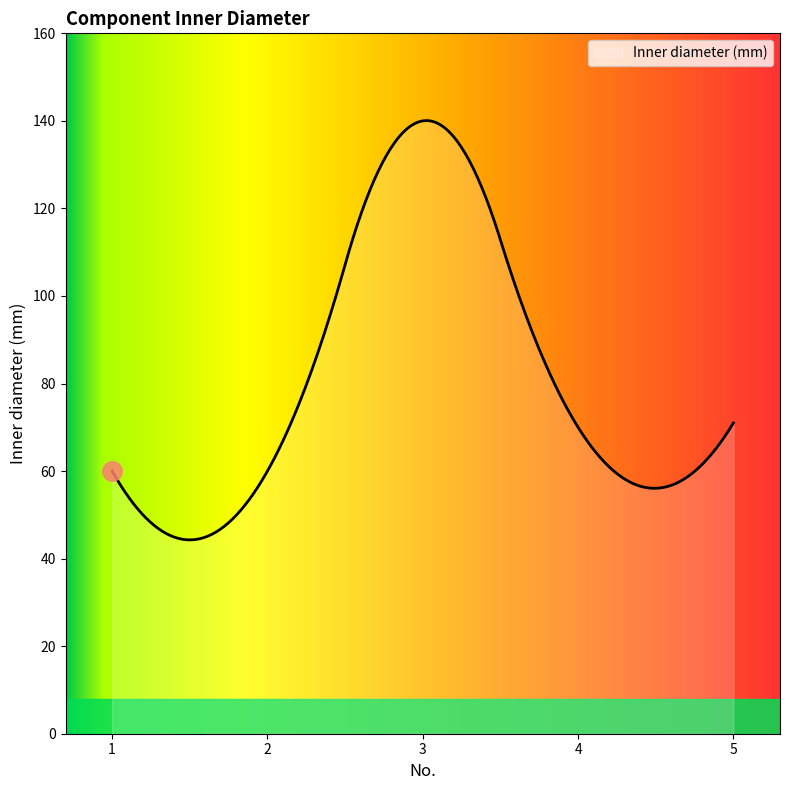

What is the minimum value shown in the chart?

44.3